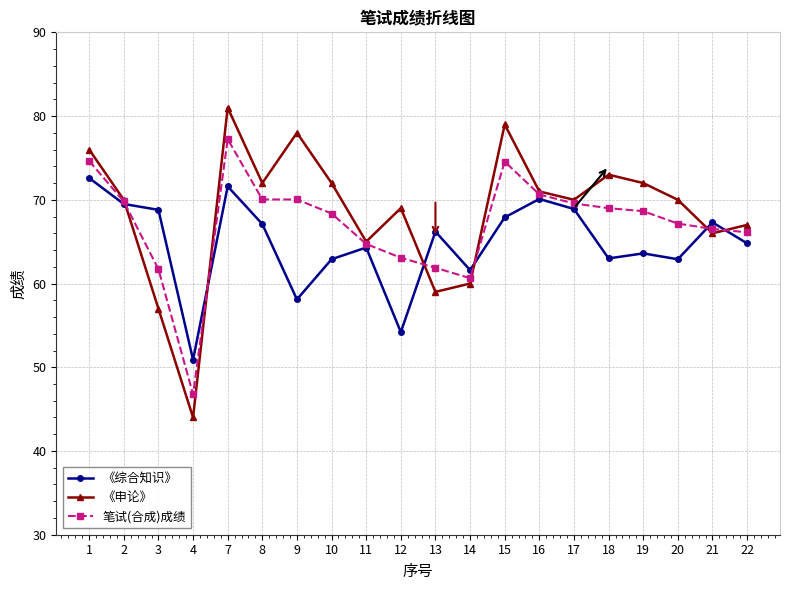

What is the total value across all series at 16?

211.7